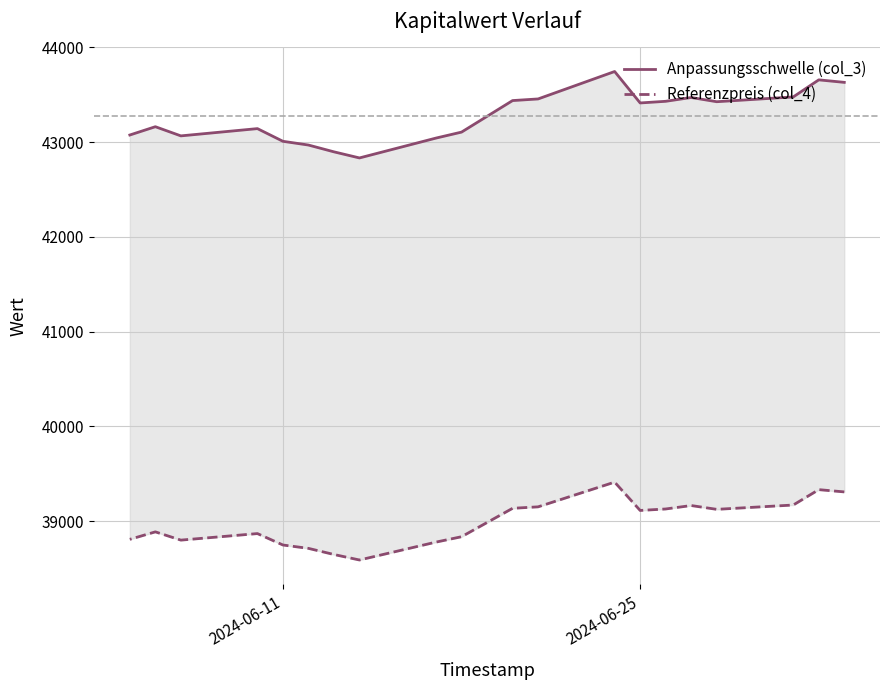

Which series has the largest total across all categories?

Anpassungsschwelle (col_3)